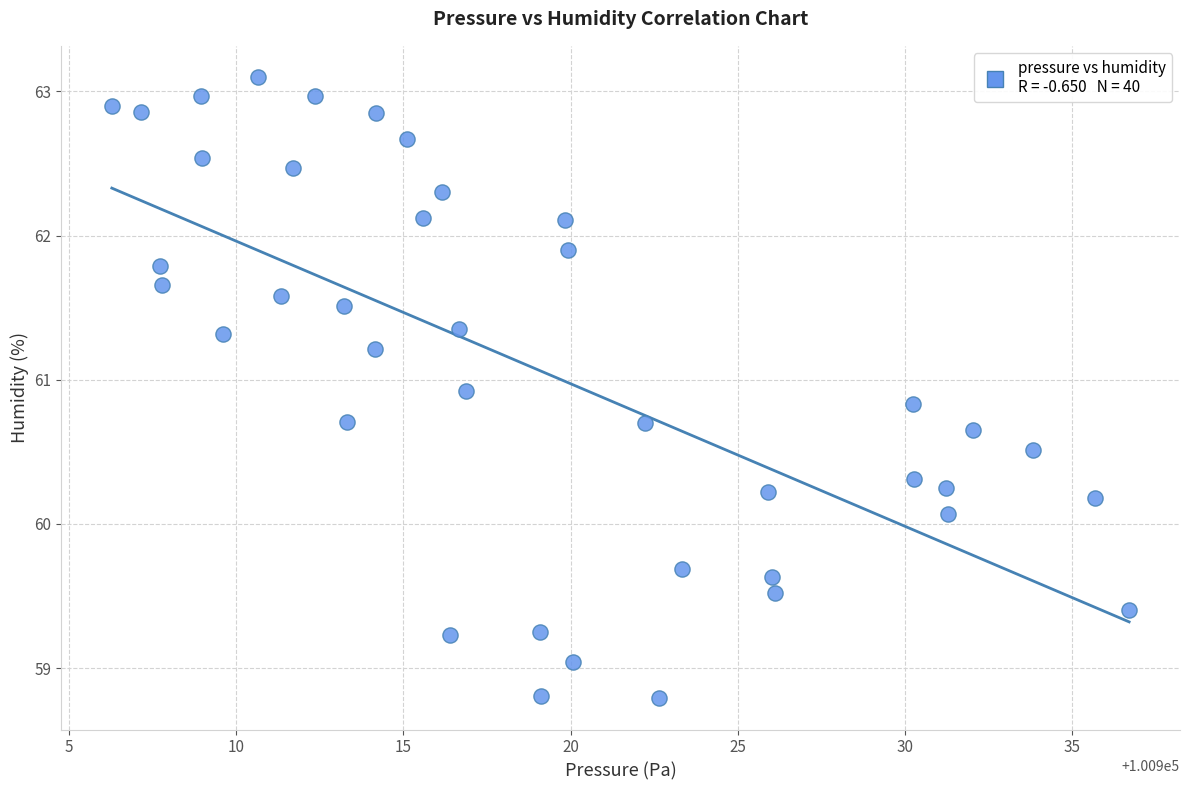

What is the range of X values (max minus min)?

30.4